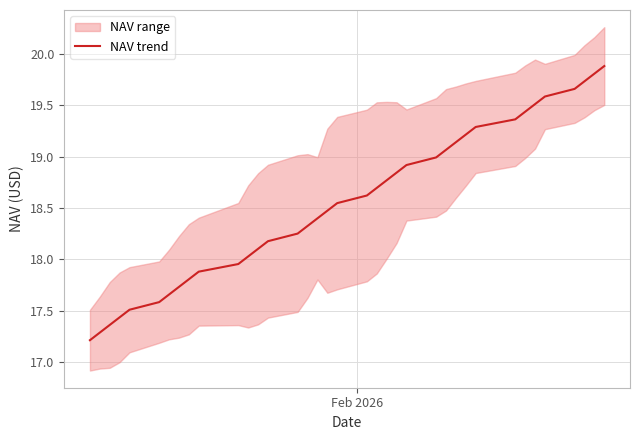

Does the chart display data point markers on the line(s)?

No